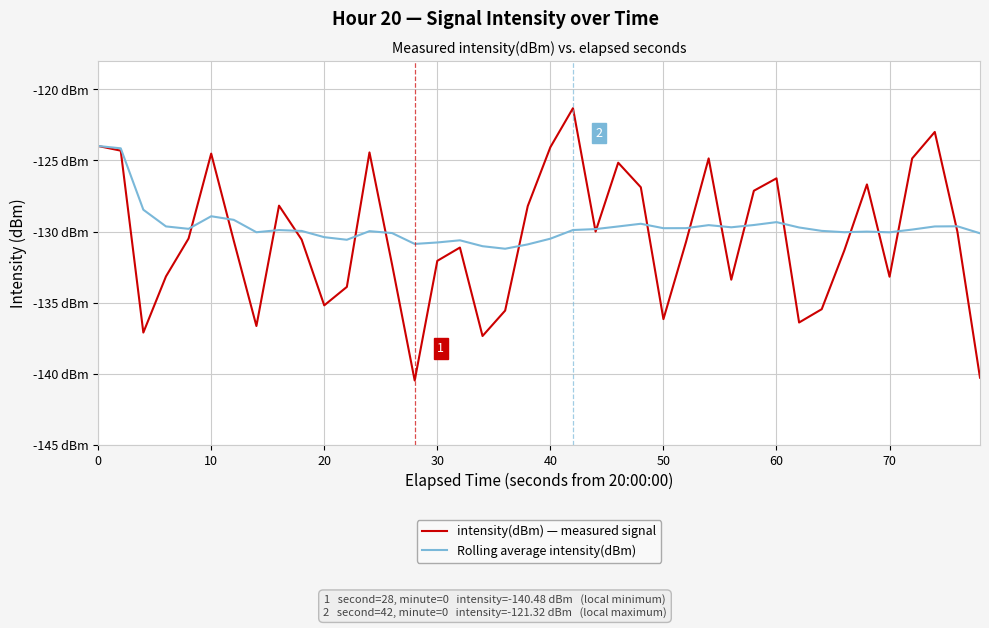

Which series has the widest spread of values?

intensity(dBm) — measured signal